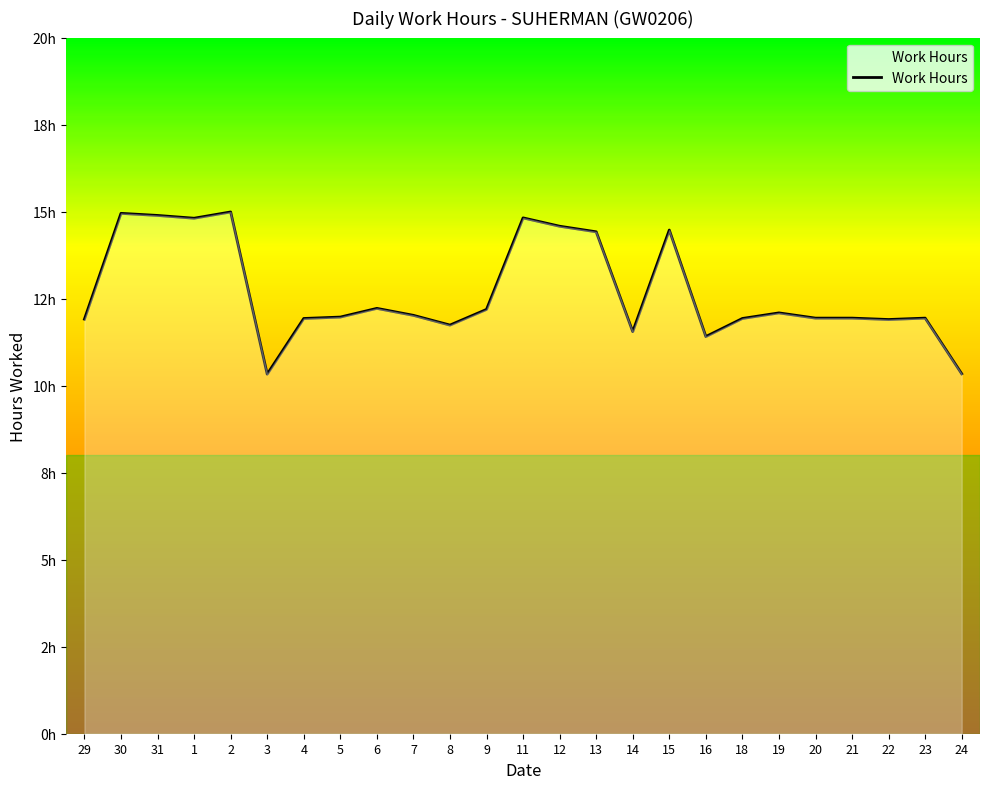

Rank the categories by value from highest to lowest.

2, 30, 31, 11, 1, 12, 15, 13, 6, 9, 19, 7, 5, 20, 21, 23, 4, 18, 29, 22, 8, 14, 16, 24, 3